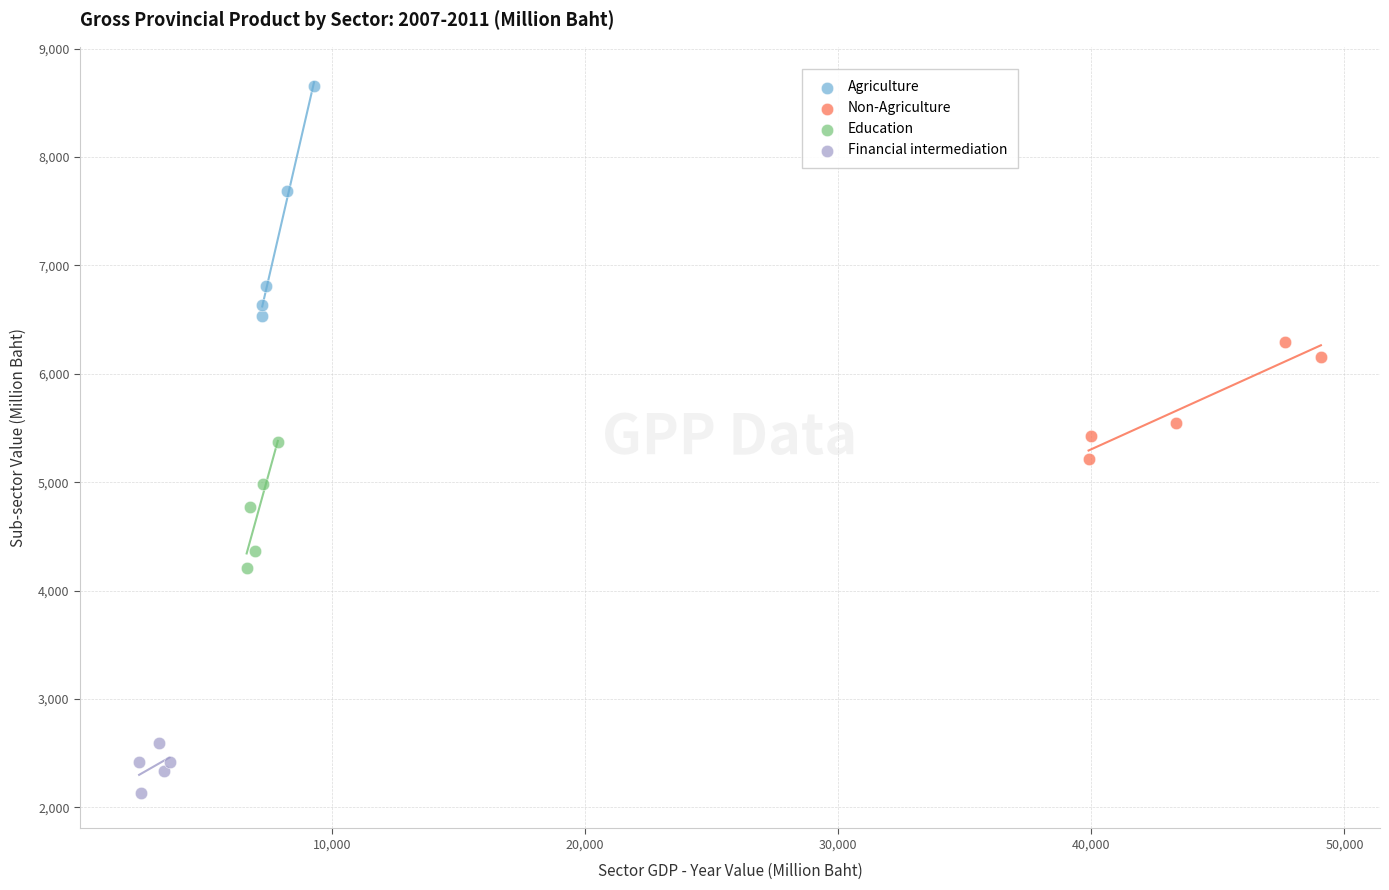

Which series has the largest Y range (max minus min)?

Agriculture